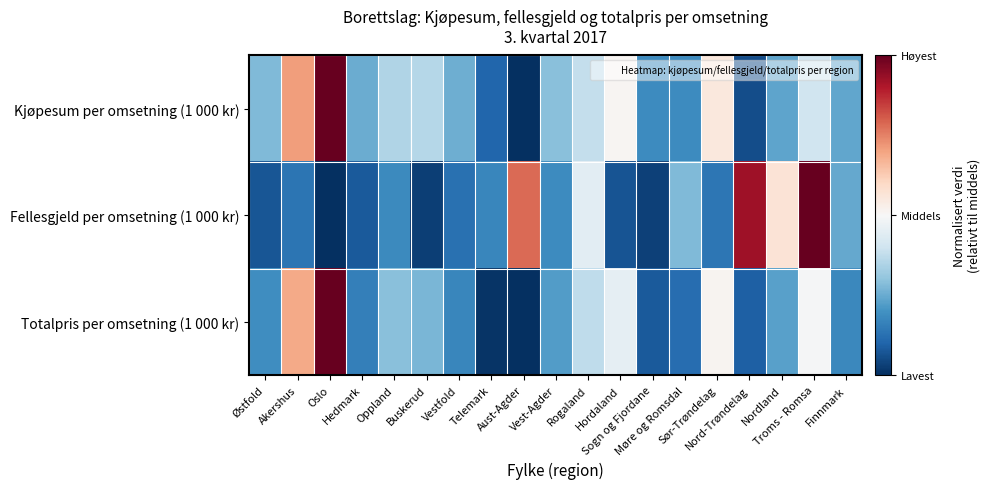

What is the total value across all series at Buskerud?

-1.7